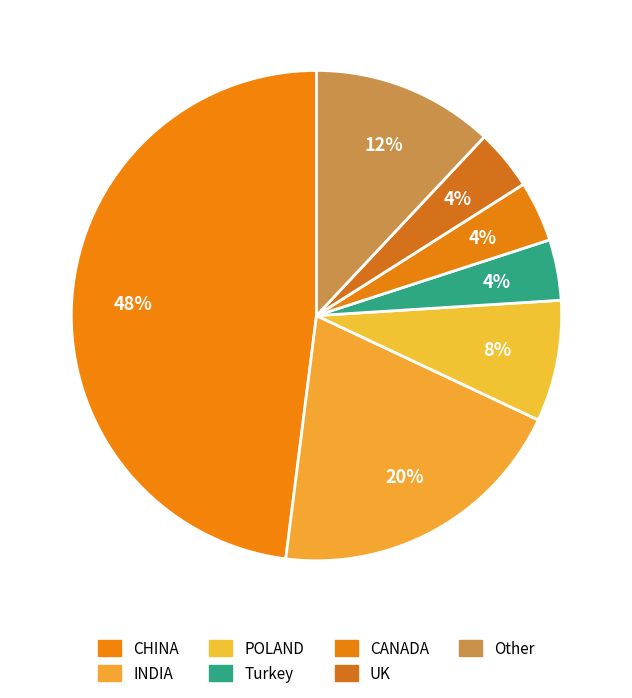

How much of the chart is everything except CHINA?

52.0%